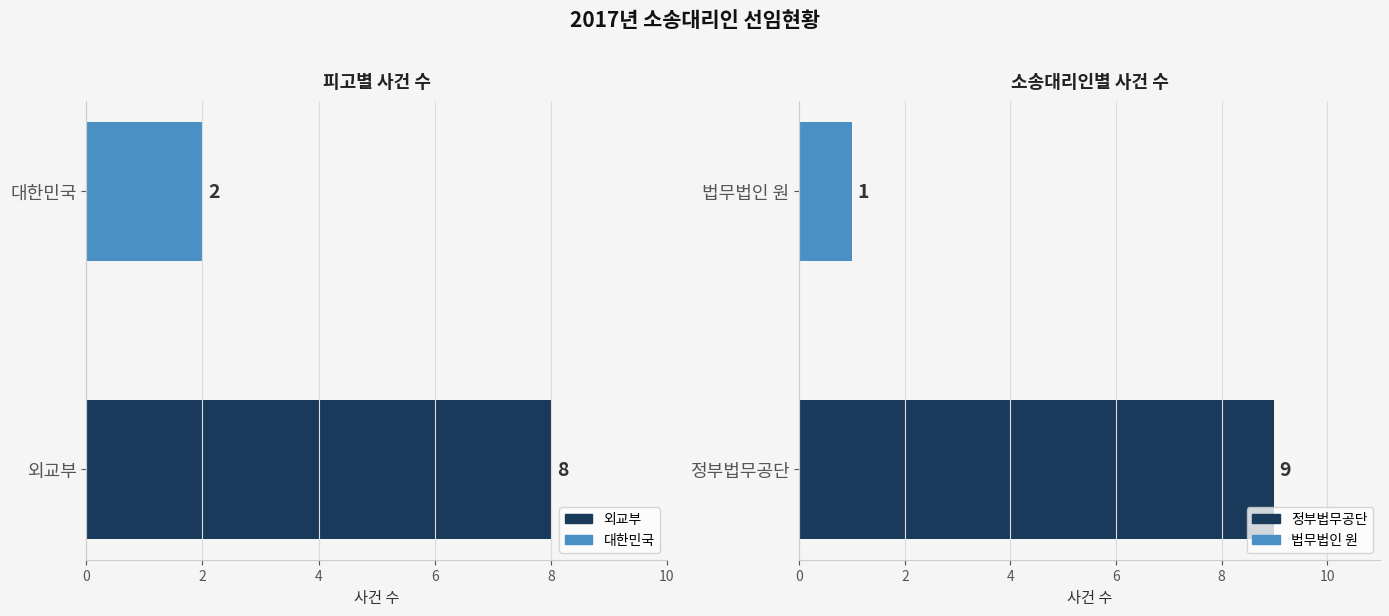

Reading right to left, extract all data points from this chart.

피고별 사건 수: 2=2	0=8
소송대리인별 사건 수: 2=1	0=9